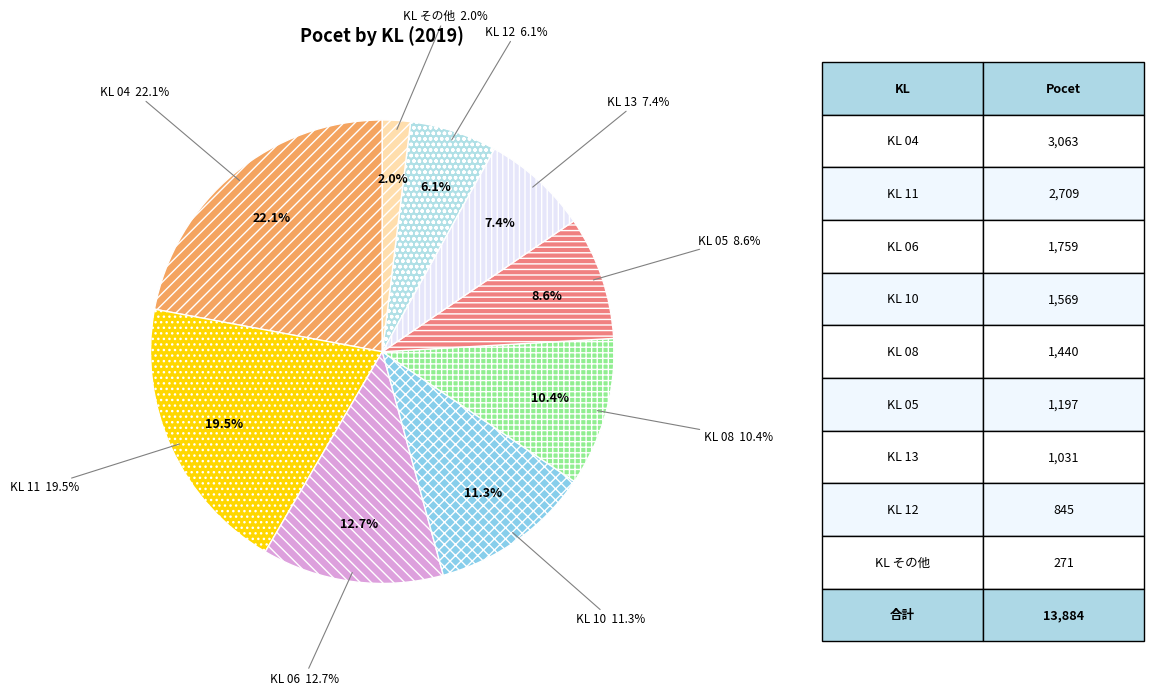

What is the change in value from 2 to 4?

+7